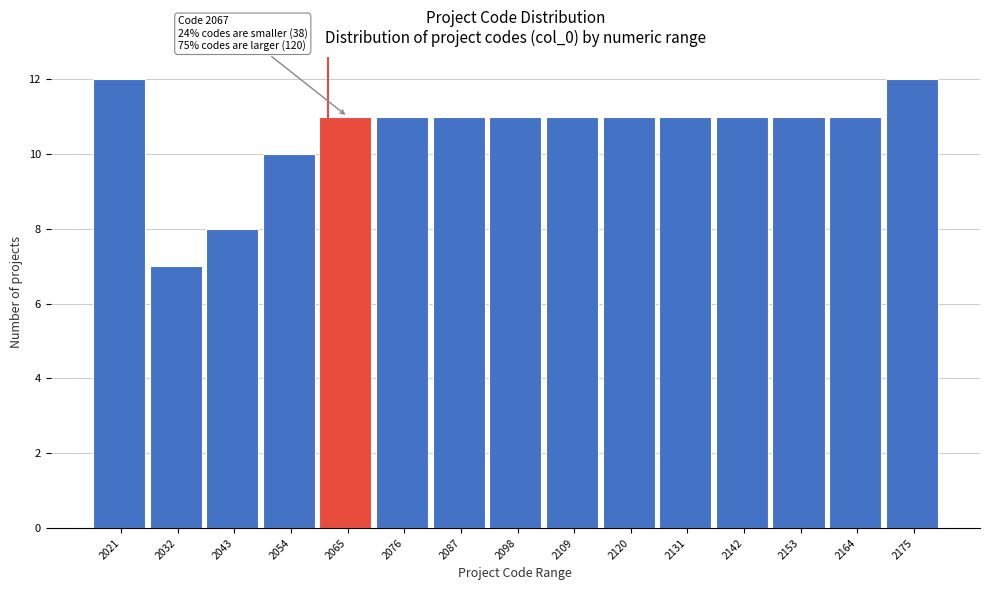

Reading left to right, transcribe all the data shown in this chart.

12	7	8	10	11	11	11	11	11	11	11	11	11	11	12